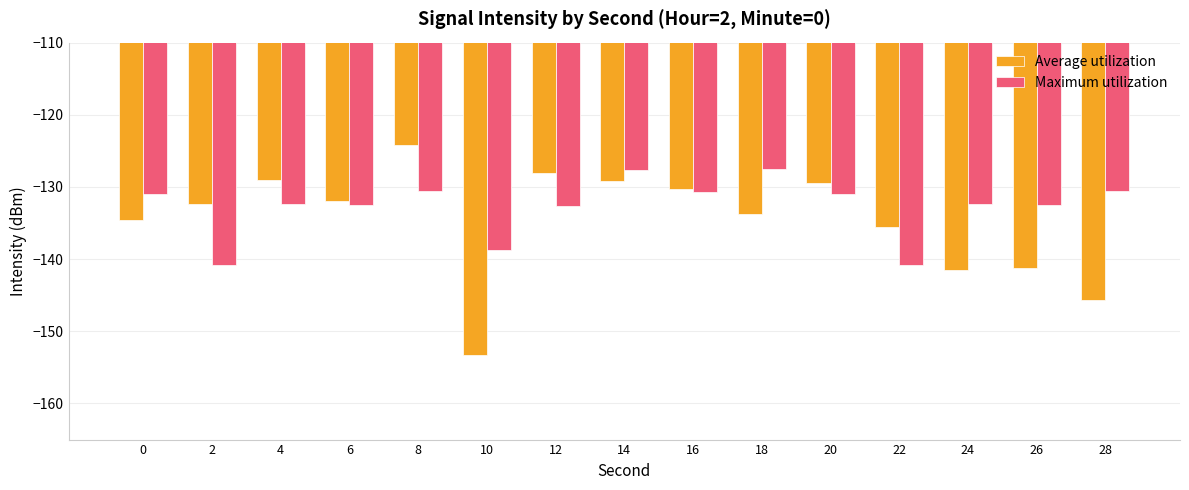

Is the value of Maximum utilization at 4 greater than the value of Average utilization at 20?

No